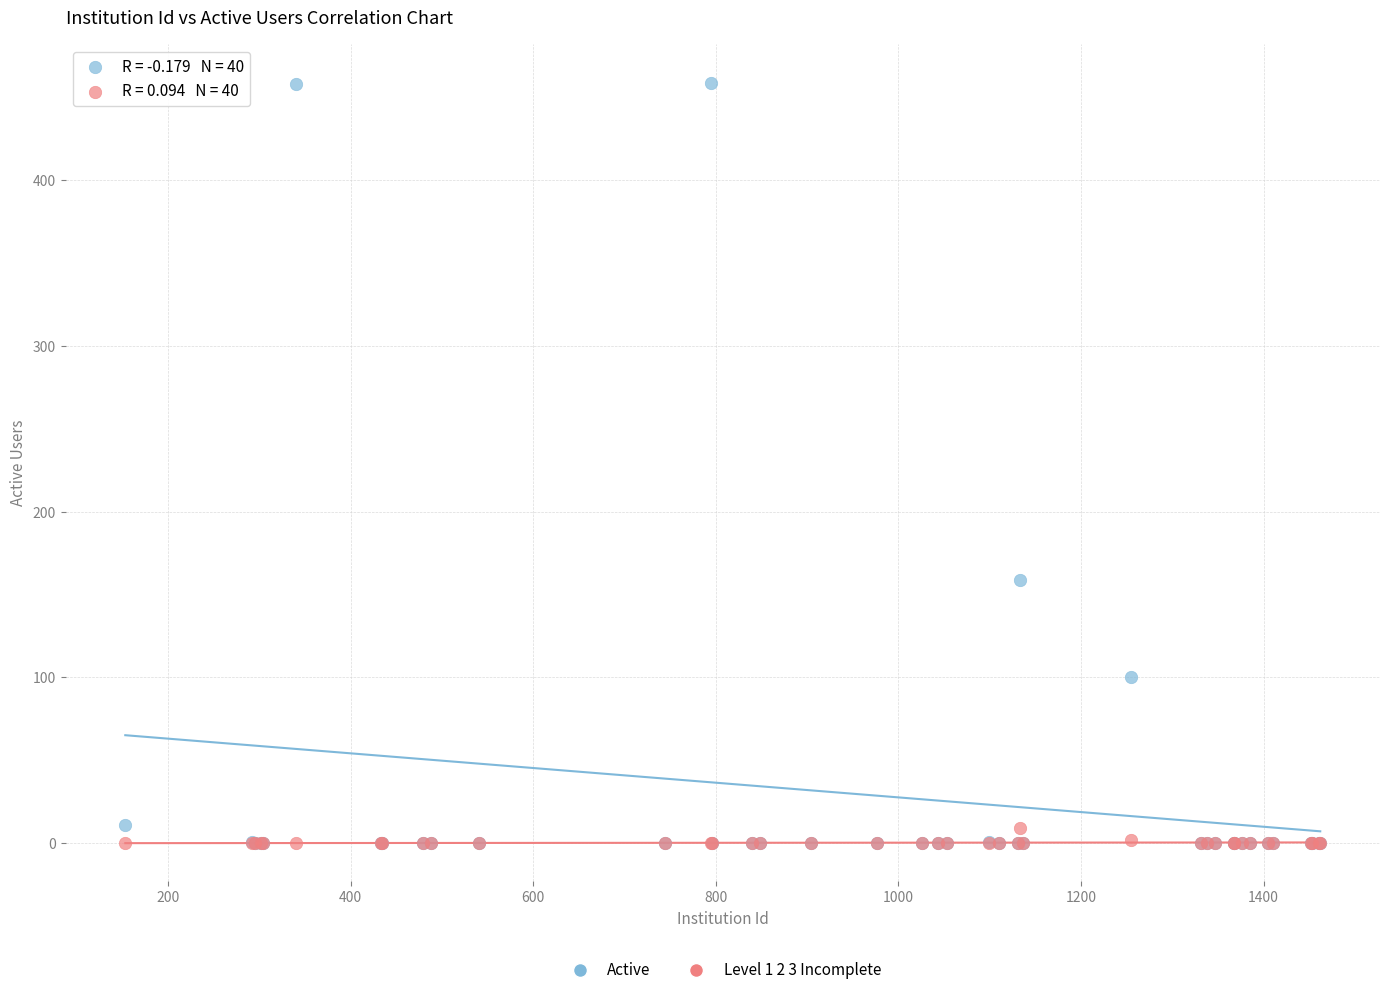

What are all the series names shown in the legend?

Active, Level 1 2 3 Incomplete